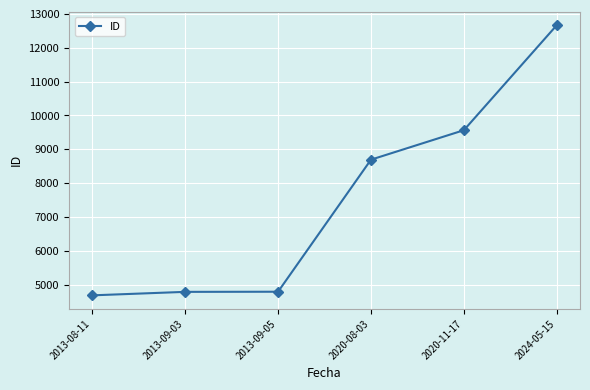

What is the value of the 6th point from the left?

12667